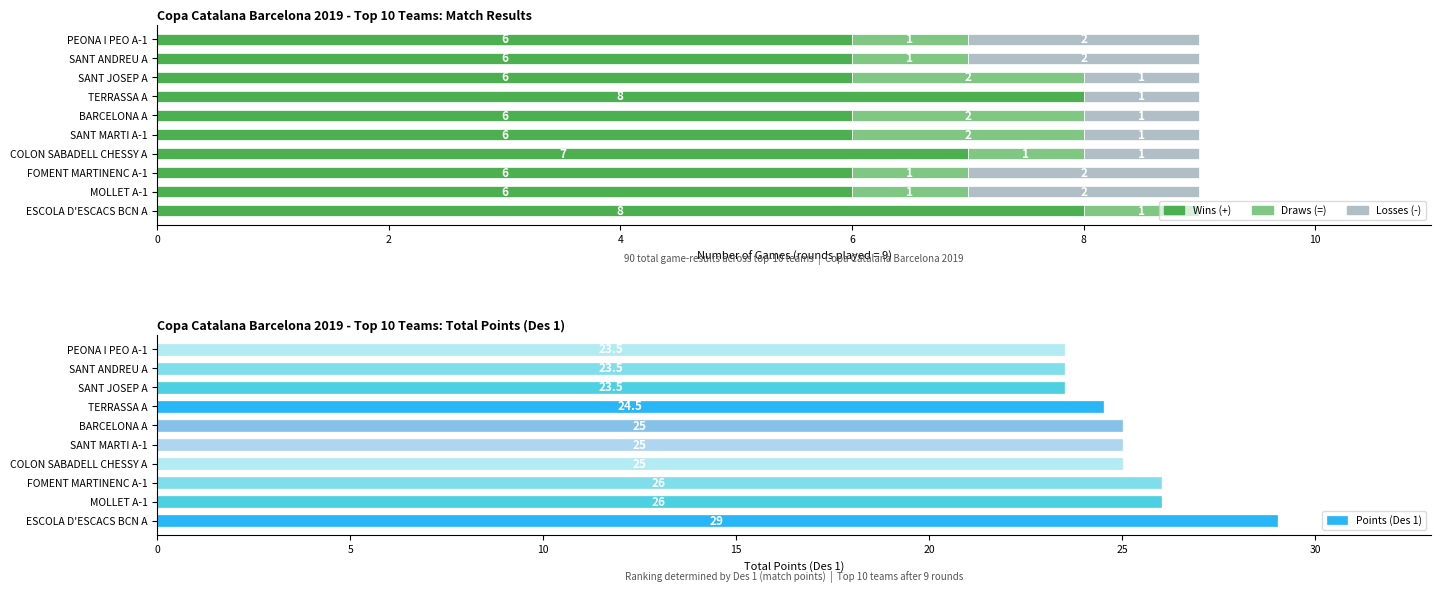

Between SANT MARTI A-1 and COLON SABADELL CHESSY A, which is larger?

COLON SABADELL CHESSY A